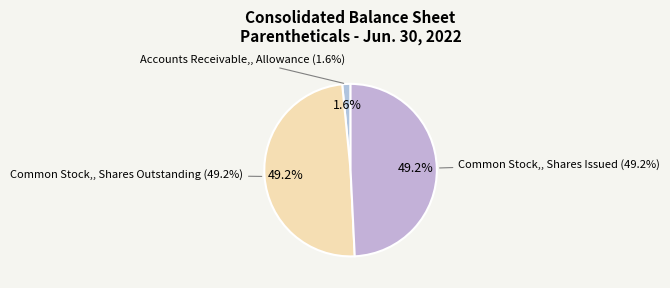

How many segments does this pie chart have?

3